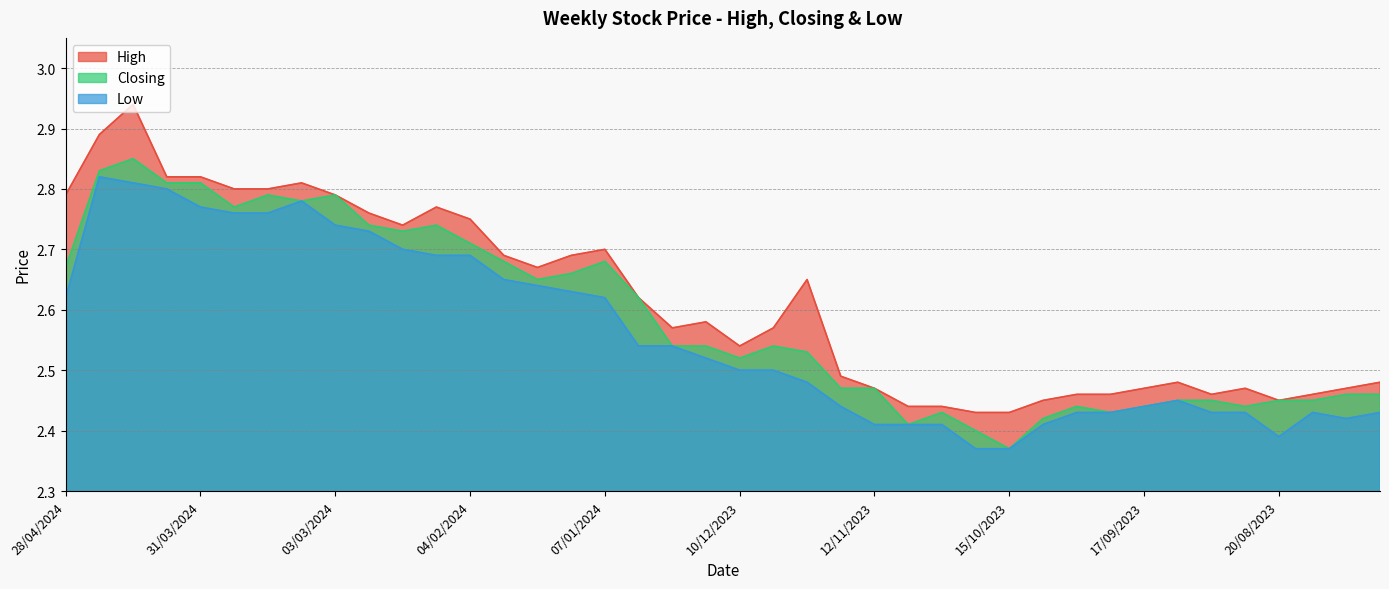

Which series changed the most between 05/11/2023 and 10/09/2023?

High